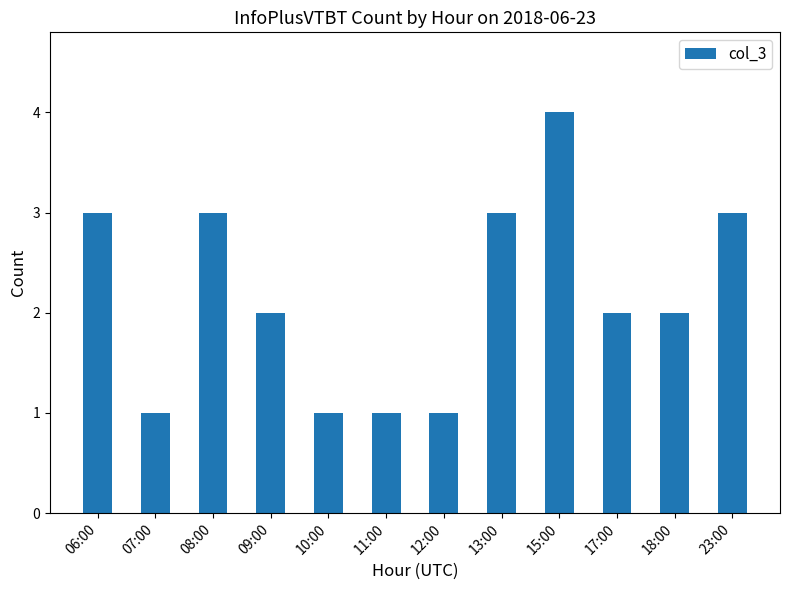

Reading left to right, transcribe all the data shown in this chart.

3	1	3	2	1	1	1	3	4	2	2	3